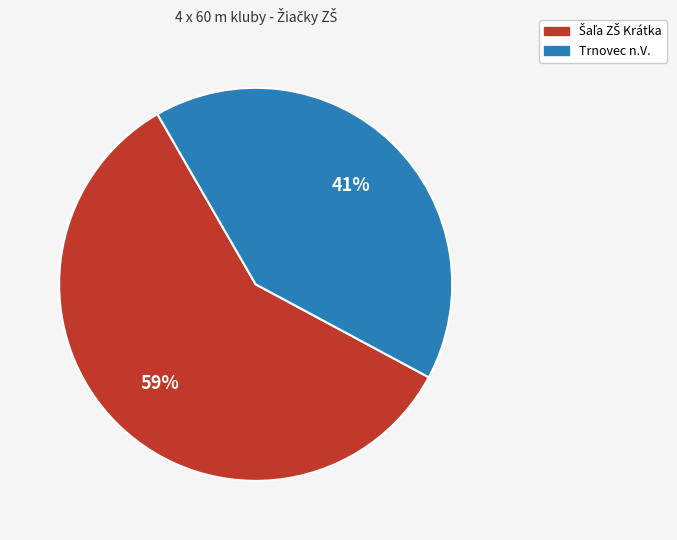

Is it true that Trnovec n.V. is 51% of the pie?

False